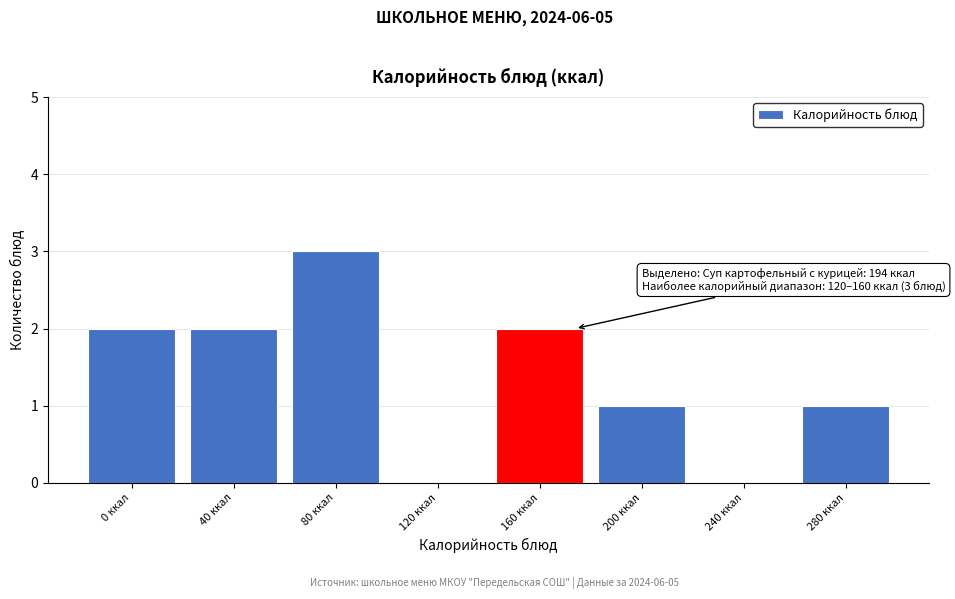

Reading left to right, transcribe all the data shown in this chart.

0 ккал=2	40 ккал=2	80 ккал=3	120 ккал=0	160 ккал=2	200 ккал=1	240 ккал=0	280 ккал=1